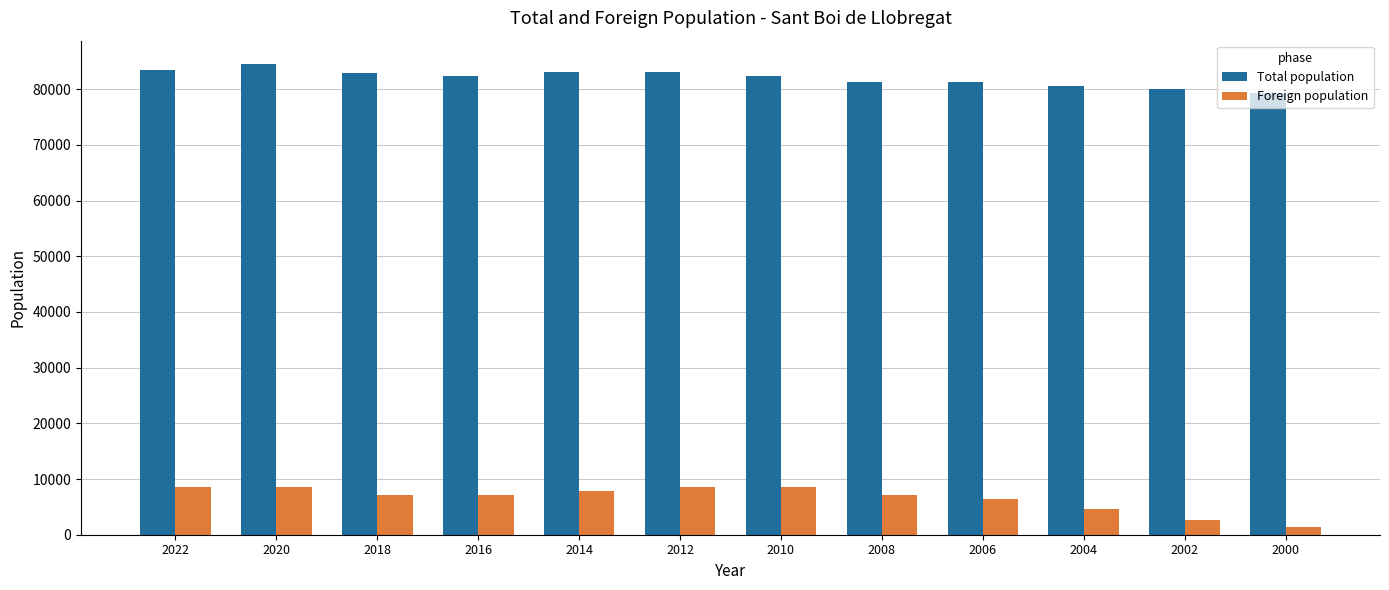

Is the value of Foreign population at 2016 greater than the value of Total population at 2004?

No